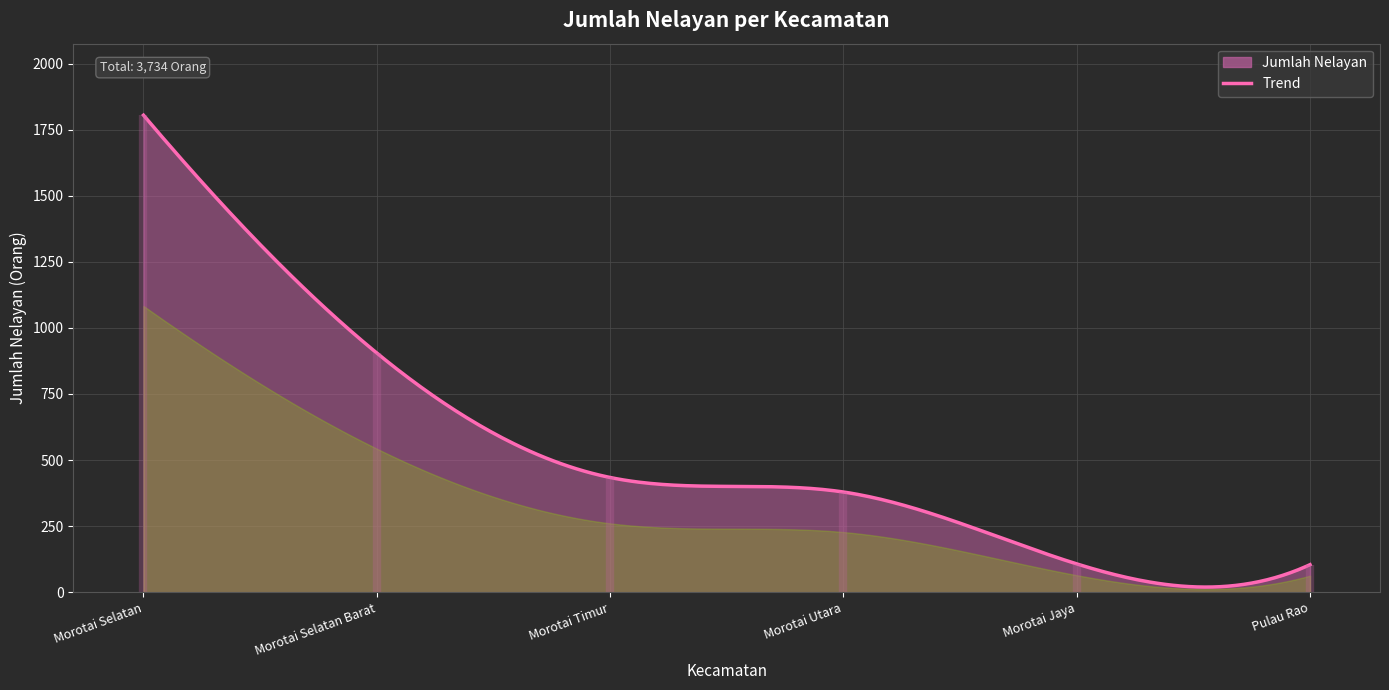

The value at Morotai Timur is 594. True or false?

False